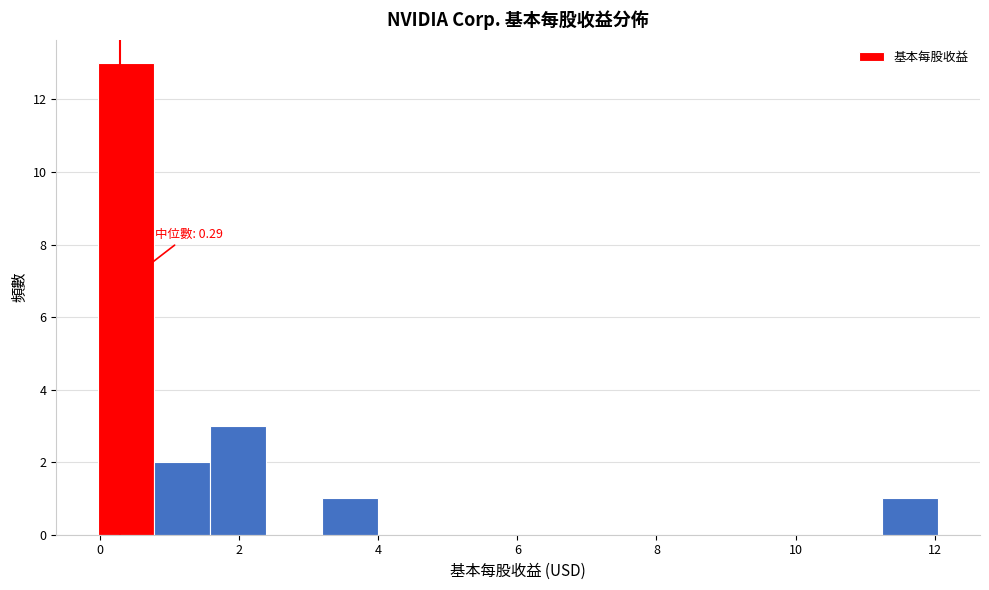

Over which range of the x-axis is the bar tallest?

0.0 to 0.8